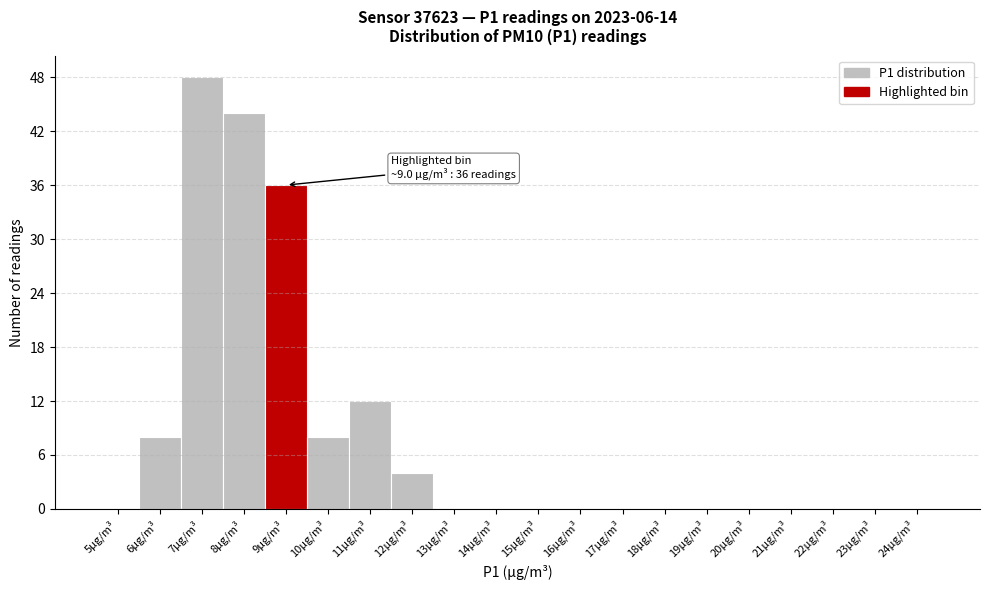

Reading left to right, extract all data points from this chart.

5µg/m³=0	6µg/m³=8	7µg/m³=48	8µg/m³=44	9µg/m³=36	10µg/m³=8	11µg/m³=12	12µg/m³=4	13µg/m³=0	14µg/m³=0	15µg/m³=0	16µg/m³=0	17µg/m³=0	18µg/m³=0	19µg/m³=0	20µg/m³=0	21µg/m³=0	22µg/m³=0	23µg/m³=0	24µg/m³=0